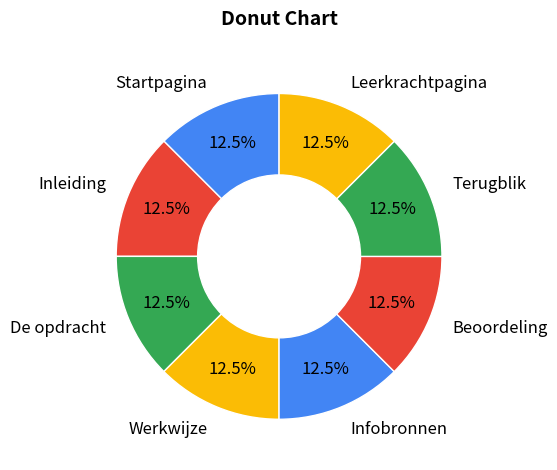

Combined, what portion of the pie is Terugblik and Beoordeling?

25.0%